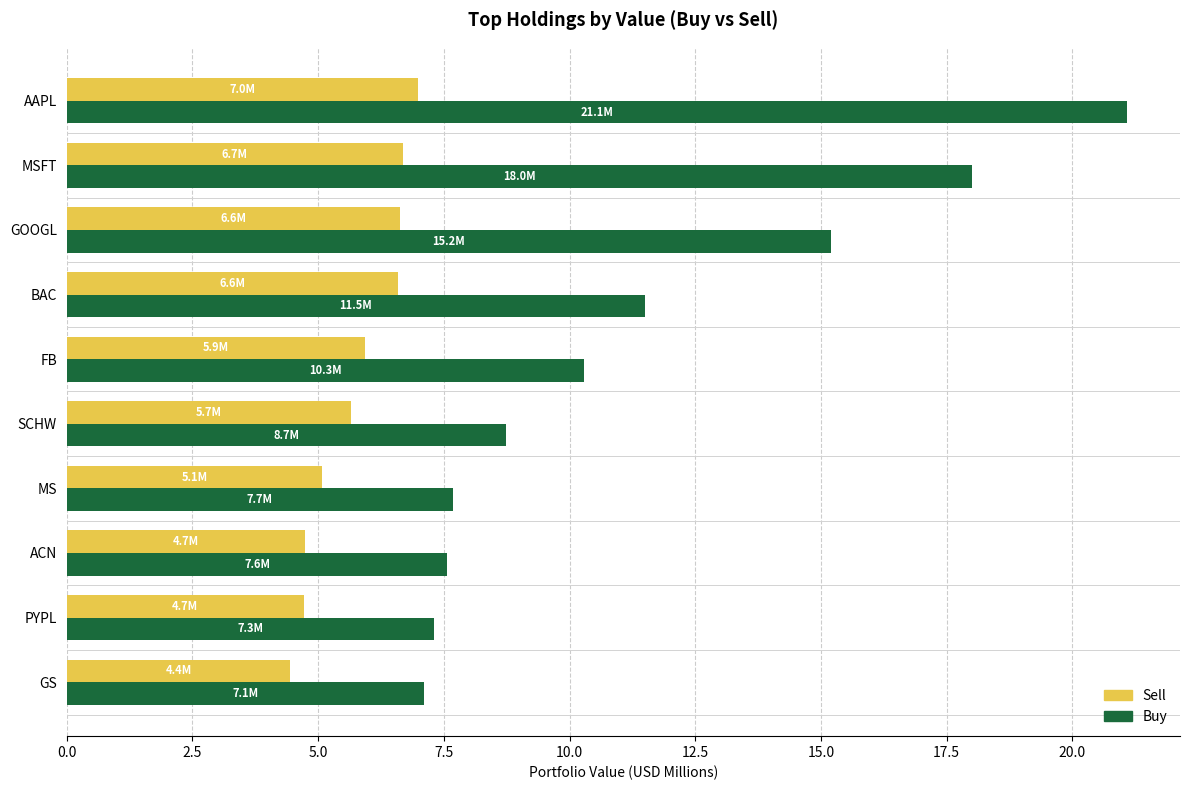

What is the sum of all Buy values?

114.5